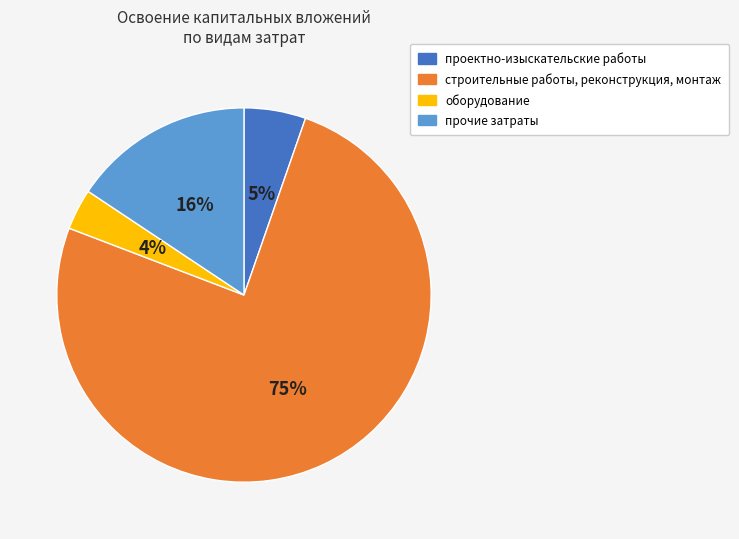

Count the number of slices in the pie.

4